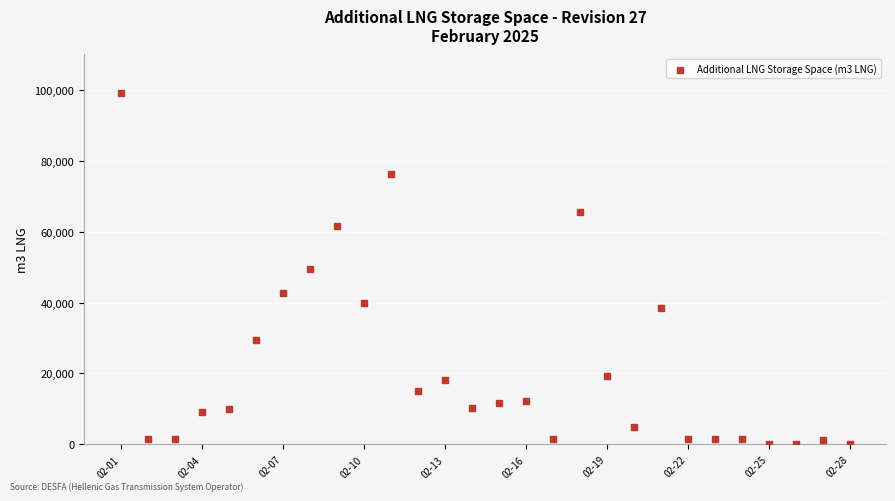

How many points are shown in the scatter plot?

28